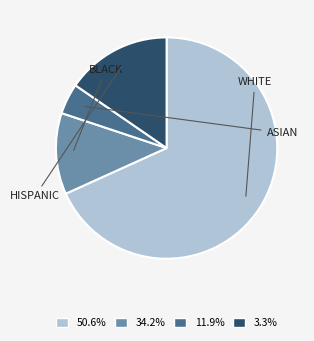

What percentage is the ASIAN slice, to the nearest percent?

4%